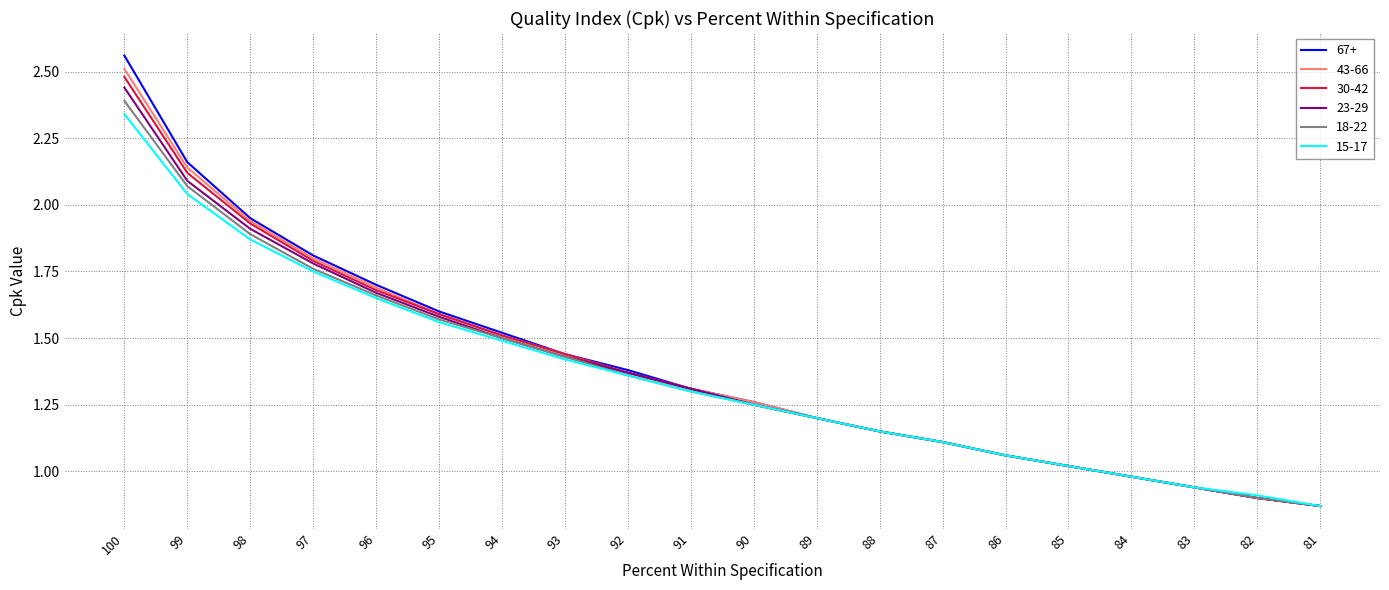

How many lines are shown in the chart?

6